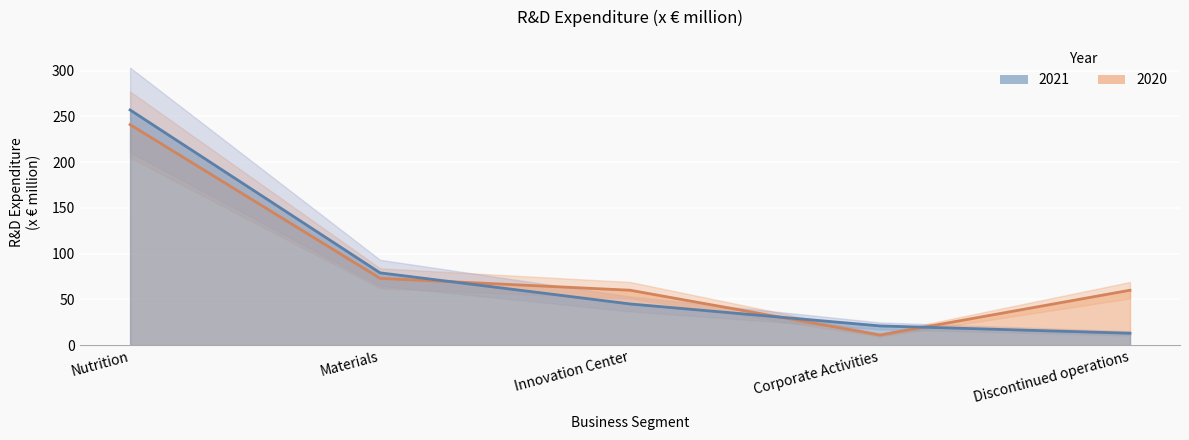

How many categories are shown in the chart?

5